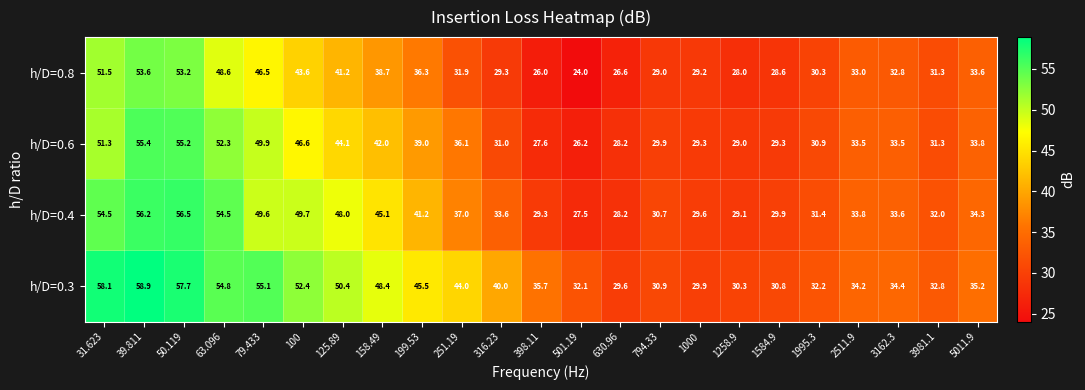

True or false: h/D=0.4 has a value of 11.0 at 398.11.

False